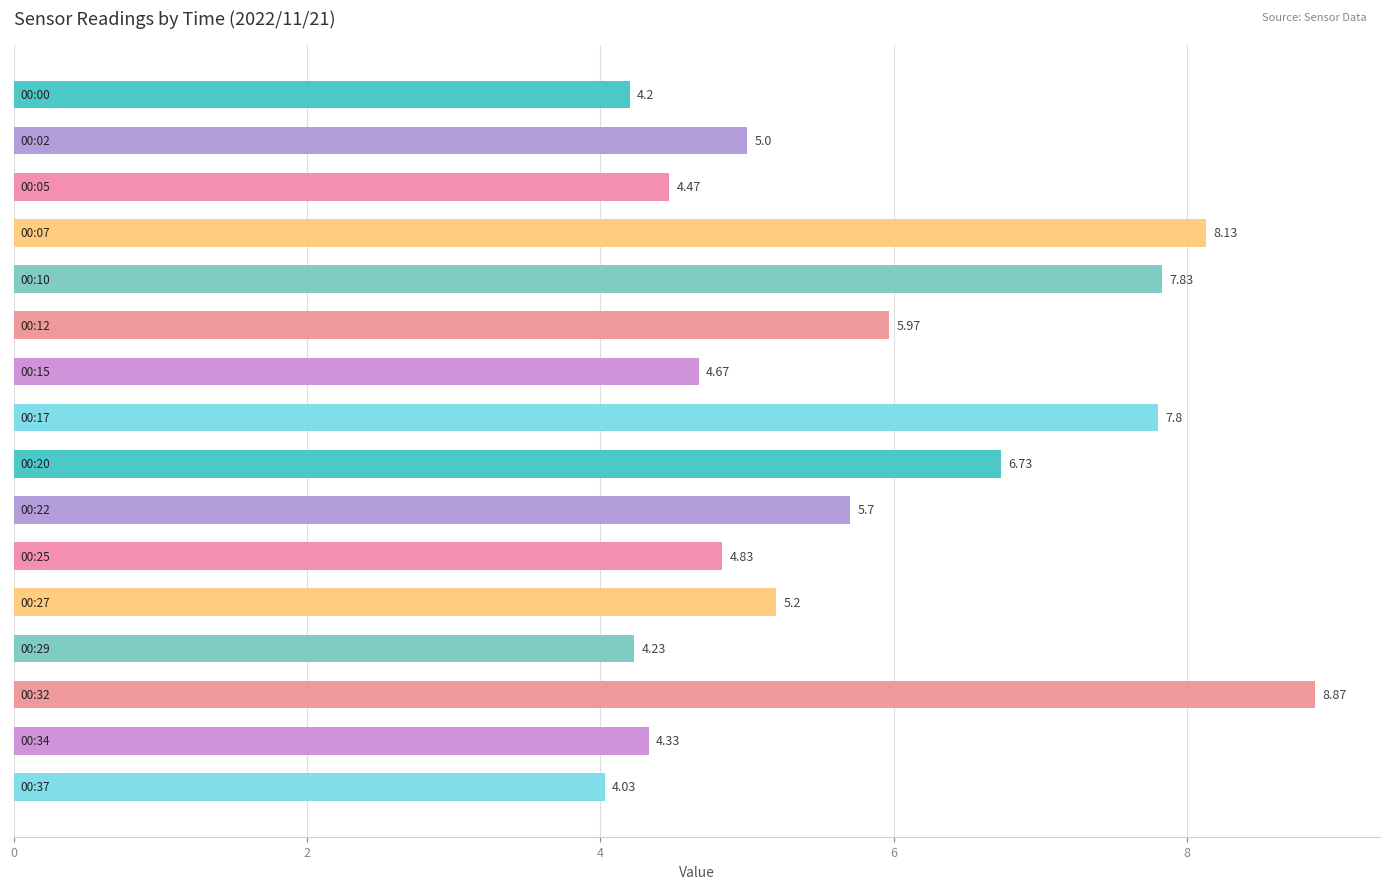

What is the average value?

5.7